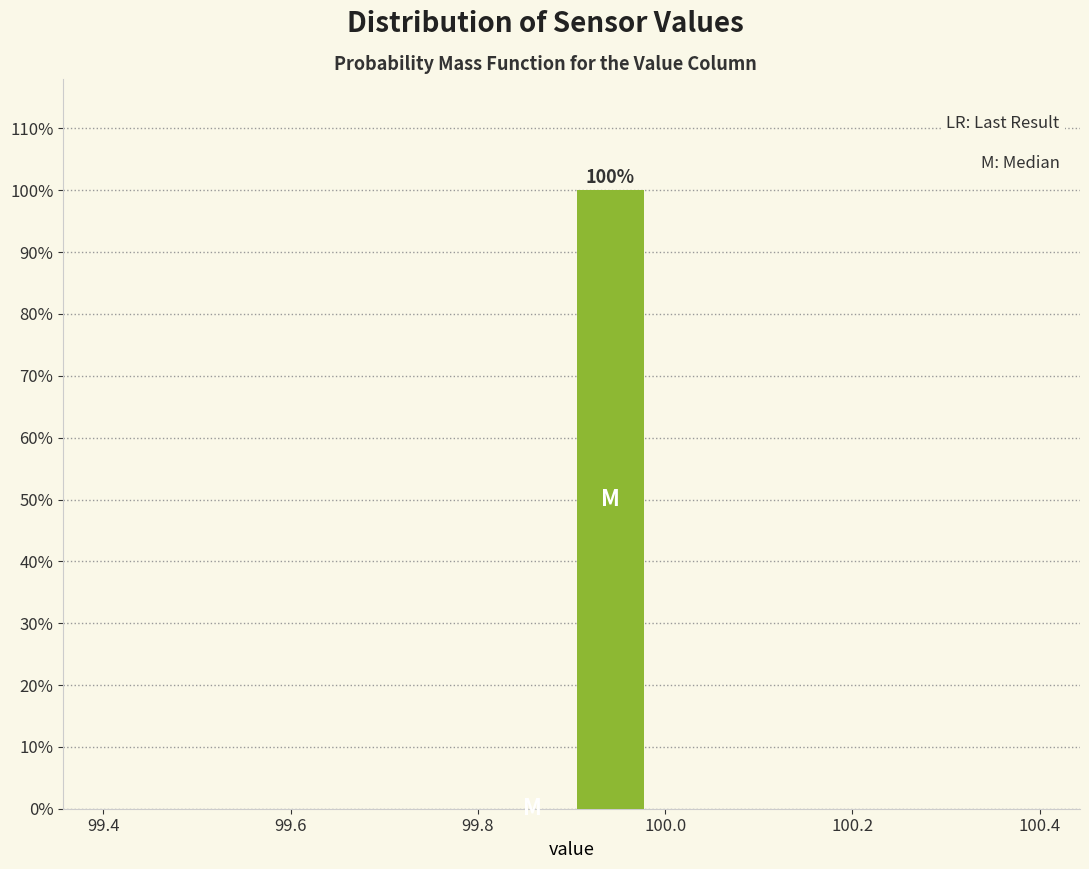

Which range on the x-axis has the tallest bar?

99.90 to 99.98